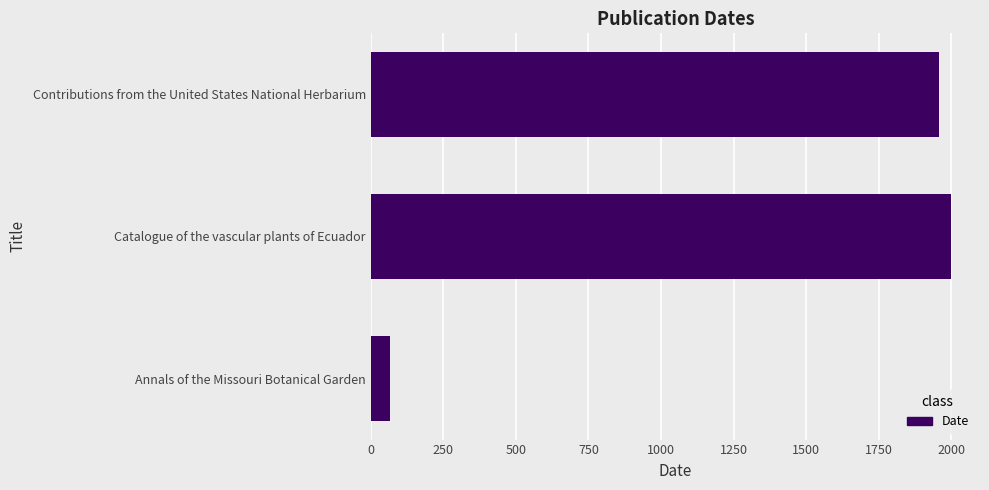

Rank the categories by value from lowest to highest.

Annals of the Missouri Botanical Garden, Contributions from the United States National Herbarium, Catalogue of the vascular plants of Ecuador